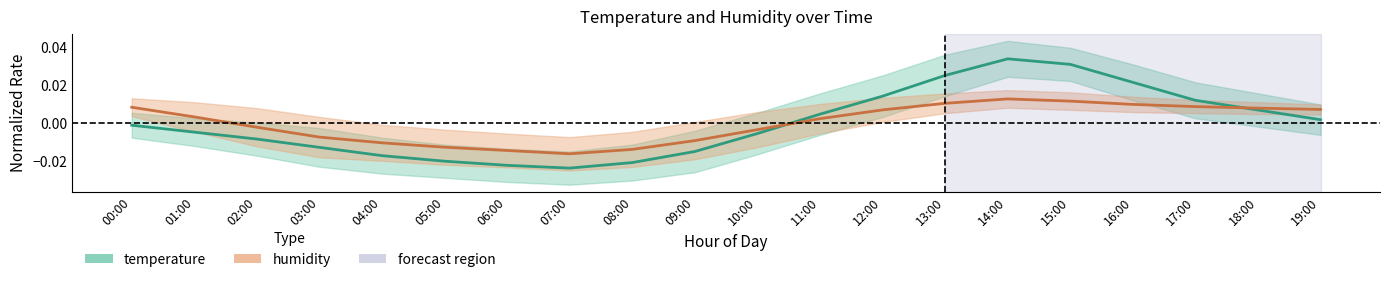

Rank the series at 17:00 from highest to lowest value.

temperature, humidity